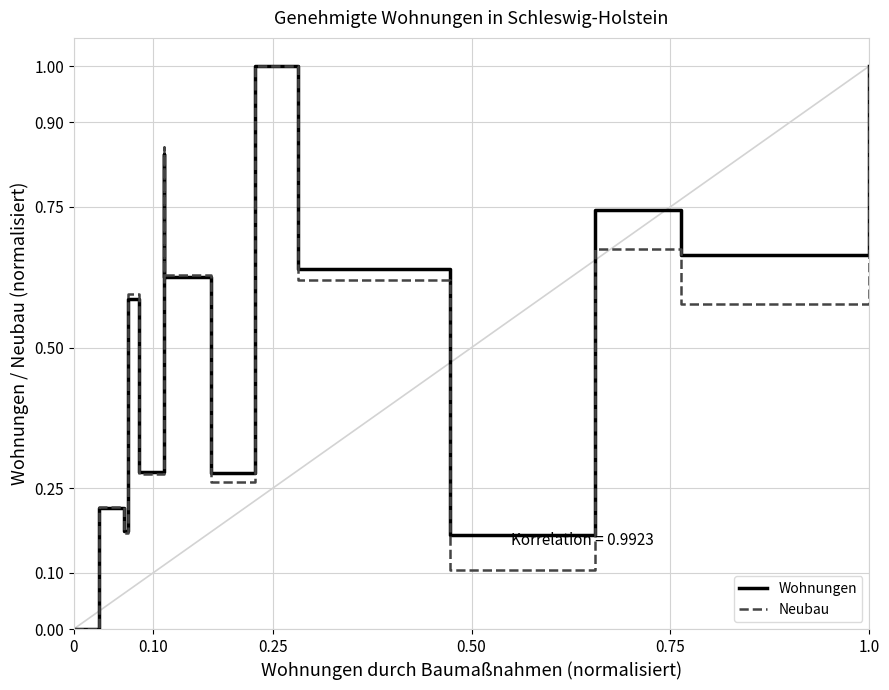

What is the average value of the Neubau series?

0.5